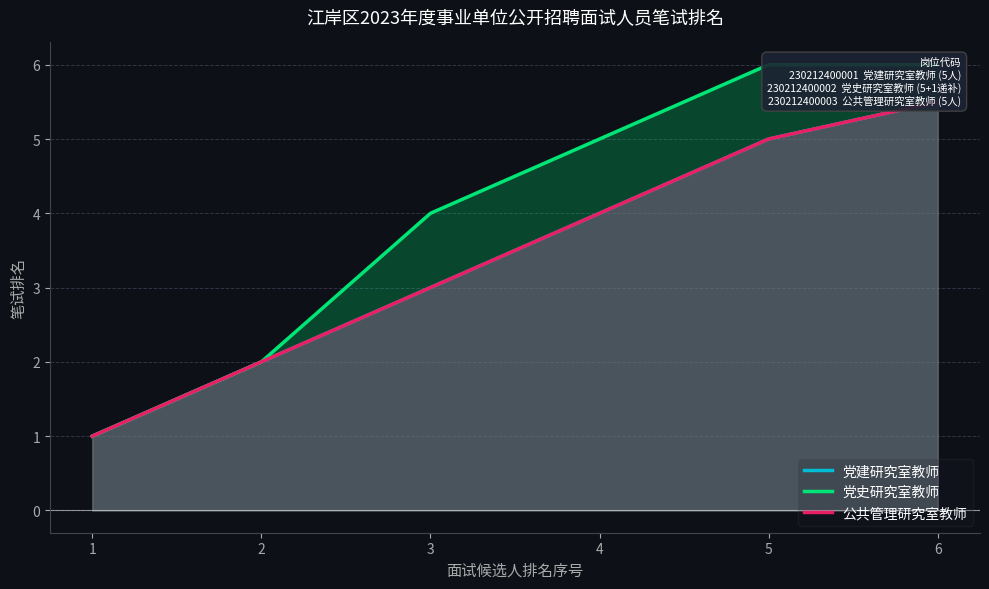

What is the total value across all series at 6?

17.0